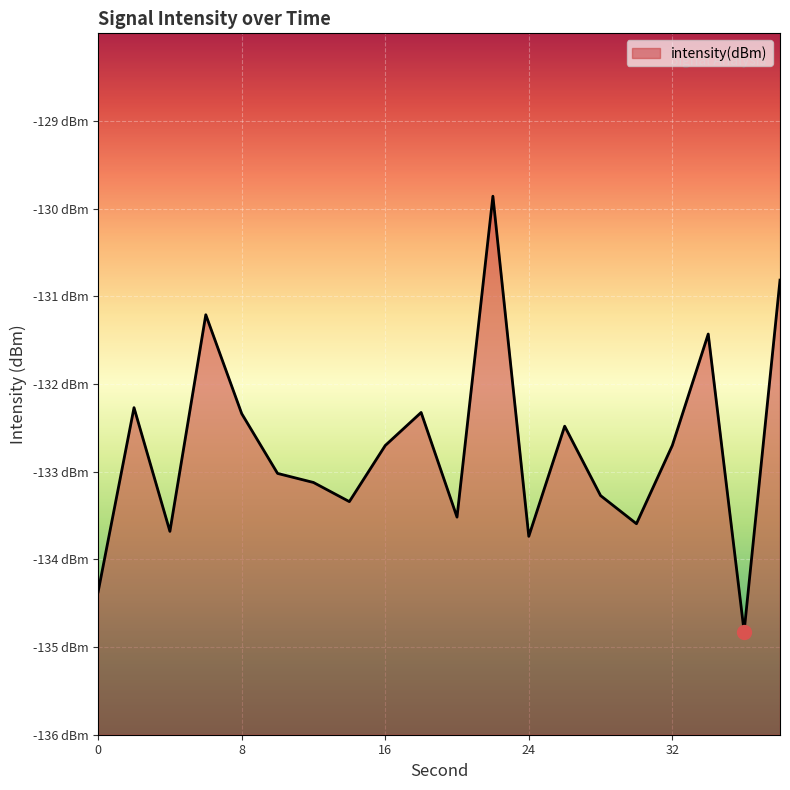

Which has a higher value, 6 or 26?

6